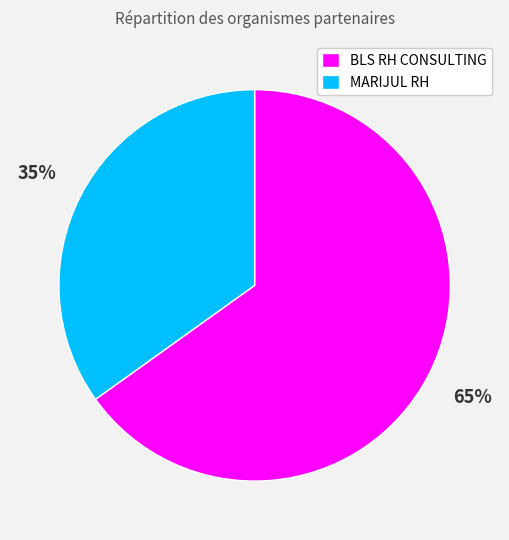

To the nearest percent, what is the average slice percentage?

50%